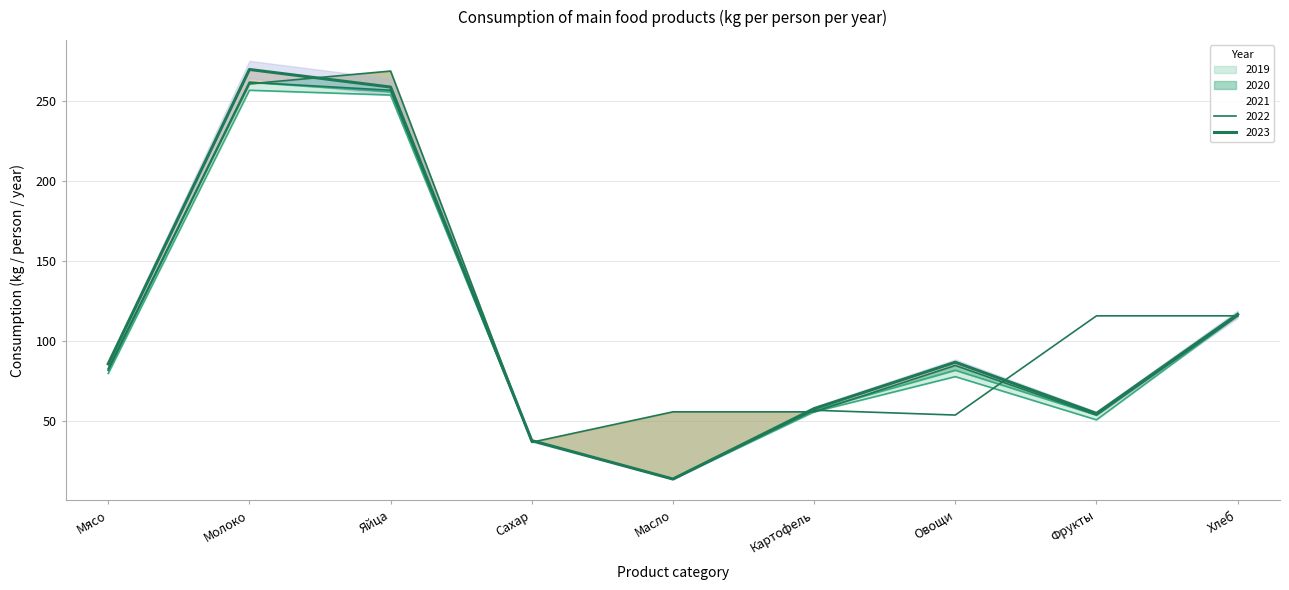

What is the difference between the maximum and minimum values in the 2023 series?

256